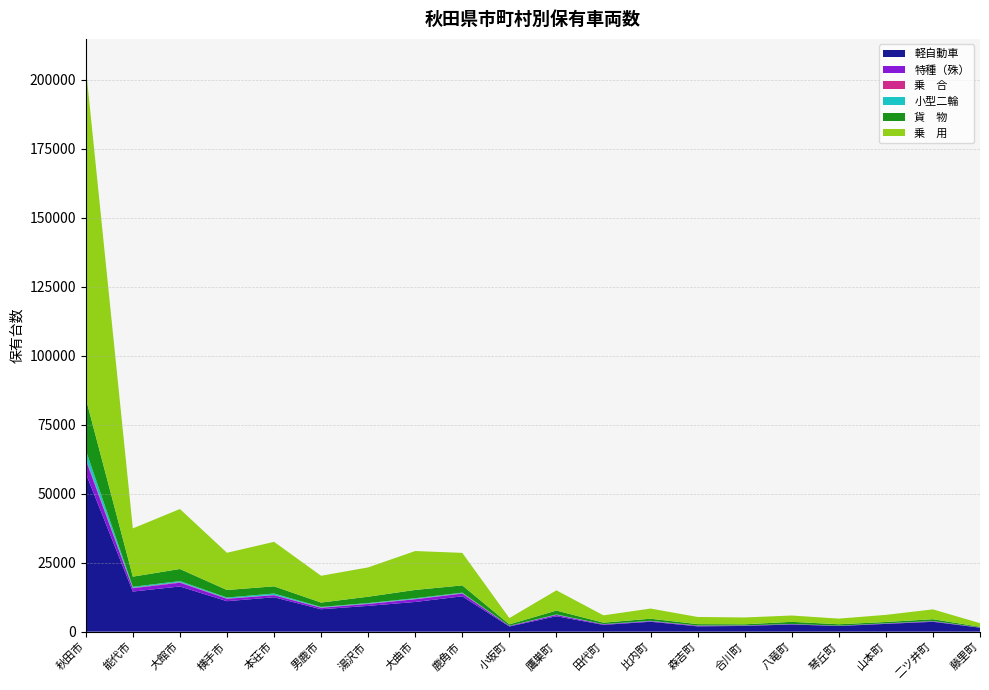

Reading right to left, what are all the values shown in this chart?

軽自動車: 1443	3574	2817	2040	2606	2072	1926	3594	2463	5583	1883	12818	10771	9353	8121	12466	11051	16379	14539	57383
特種（殊）: 70	186	130	90	134	155	210	216	213	458	188	973	975	685	541	737	865	1361	1192	4784
乗　合: 10	31	24	9	13	21	60	27	10	44	20	151	108	108	111	121	123	204	168	647
小型二輪: 18	59	51	31	36	35	33	95	42	151	39	206	269	229	190	511	326	392	364	2963
貨　物: 233	664	485	516	773	395	503	763	529	1402	522	2622	3008	2296	1584	2601	2740	4378	3679	18767
乗　用: 1303	3567	2580	2048	2294	2468	2595	3681	2654	7346	2277	11790	14097	10626	9710	16123	13486	21746	17481	120083